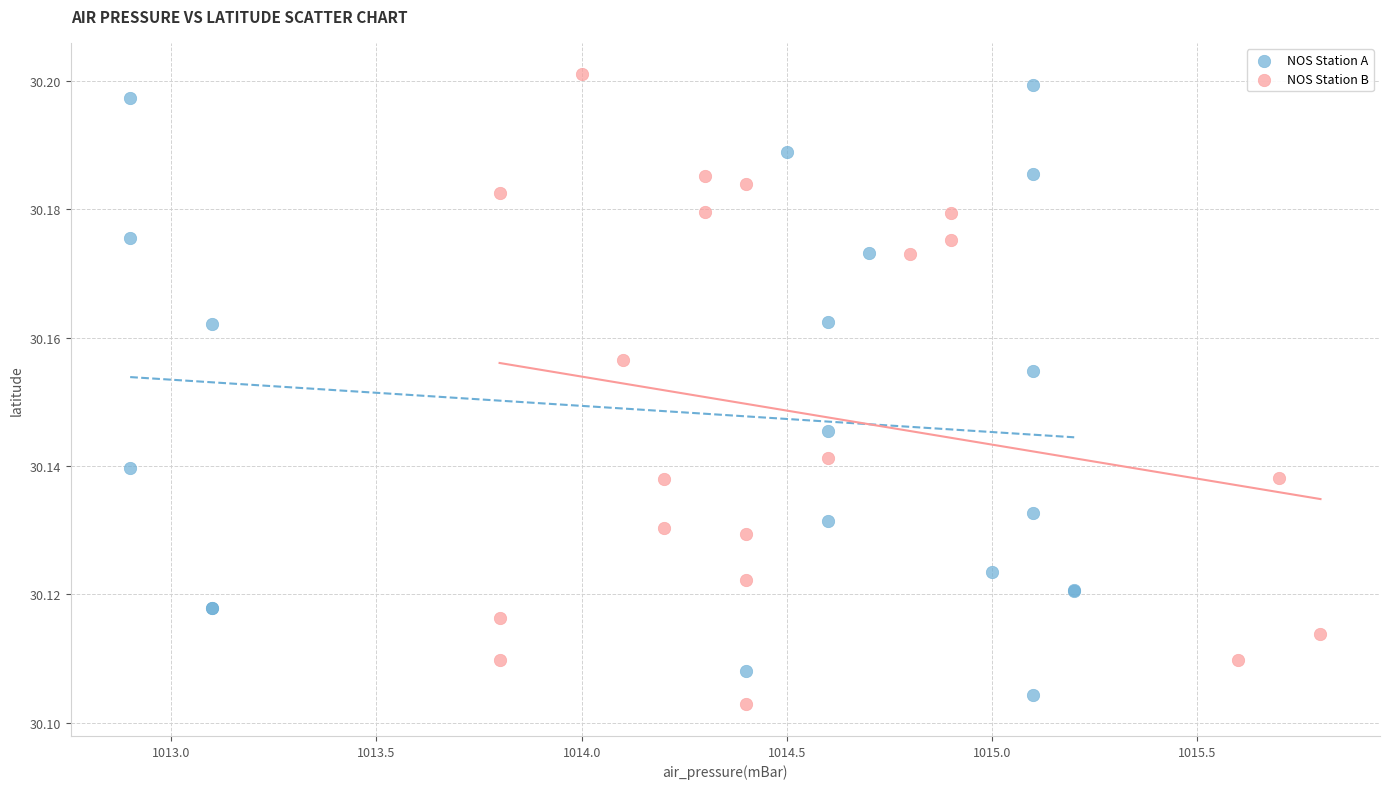

Which series reaches the maximum Y coordinate?

NOS Station B